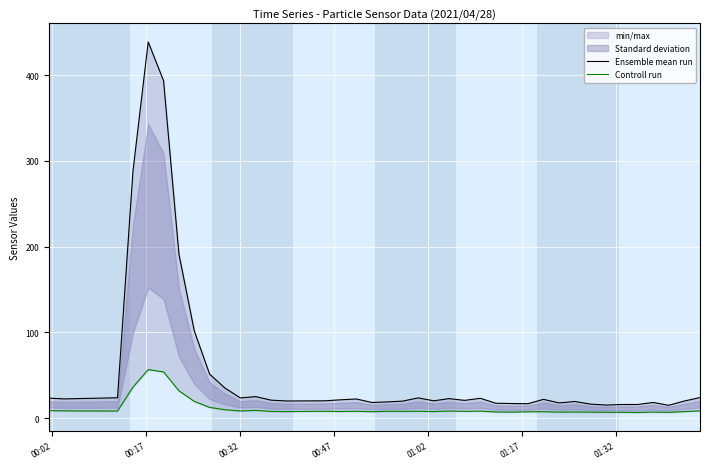

How many interior local peaks does the Controll run series have?

11